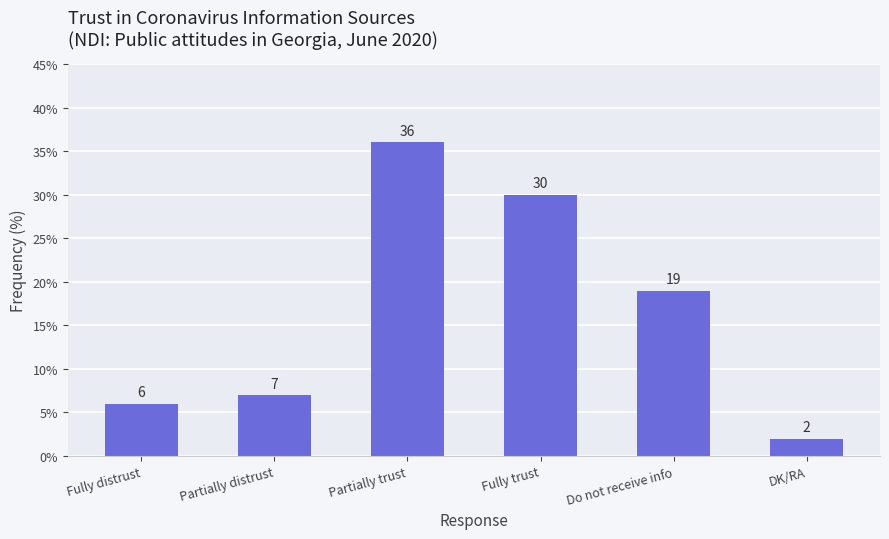

Where does the data first go above 19?

Partially trust